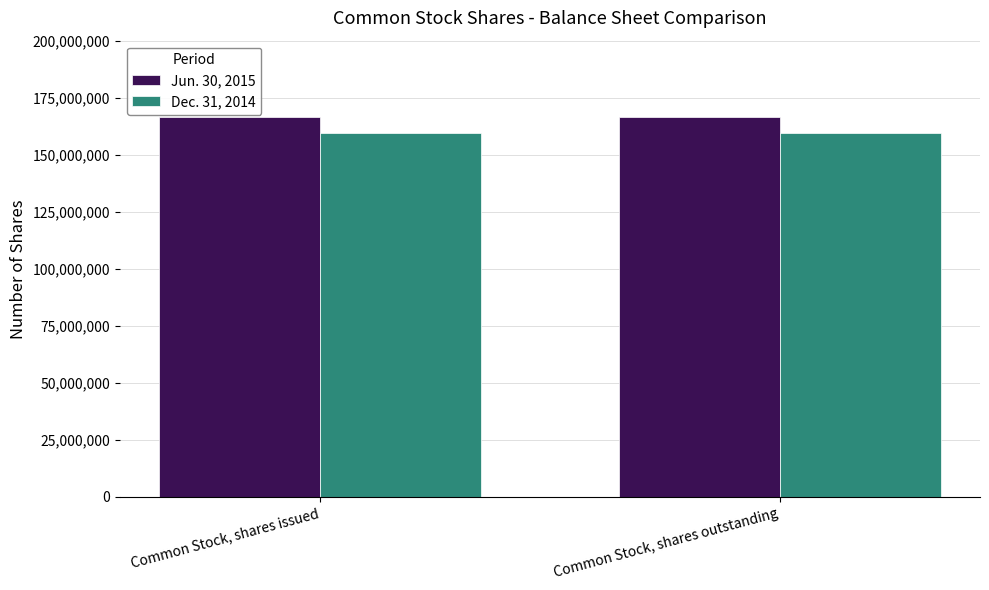

Is it true that Jun. 30, 2015 equals 278083351 at Common Stock, shares issued?

False